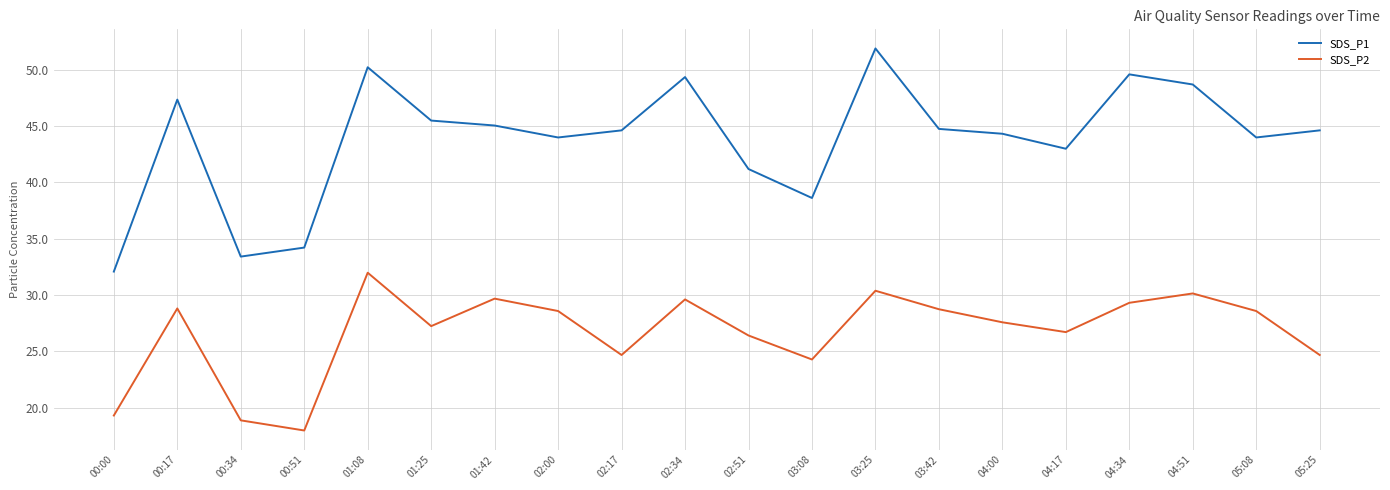

True or false: SDS_P1 and SDS_P2 intersect in this chart.

False